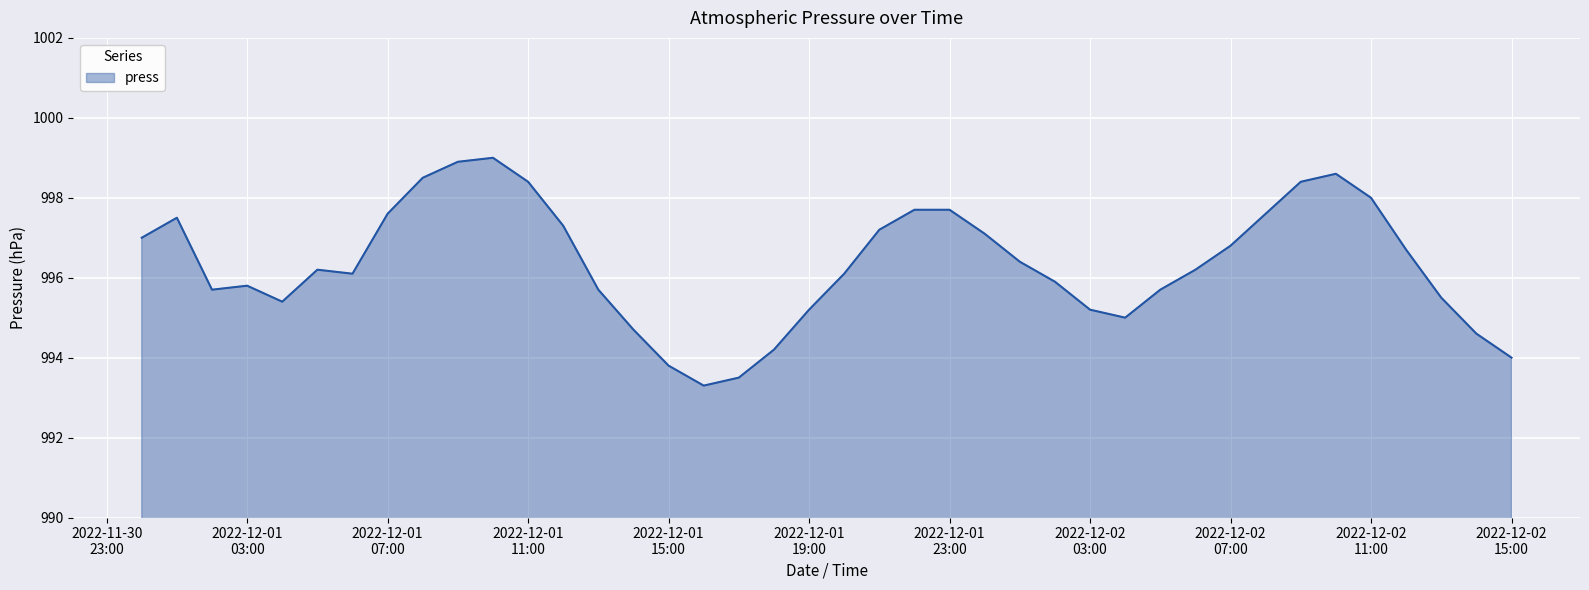

What is the maximum value shown in the chart?

999.0